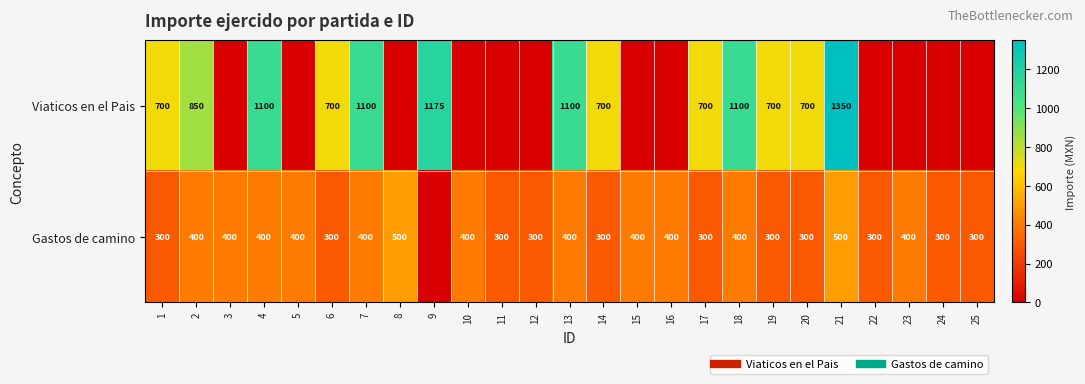

True or false: Viaticos en el Pais has a value of 834.5 at 22.

False